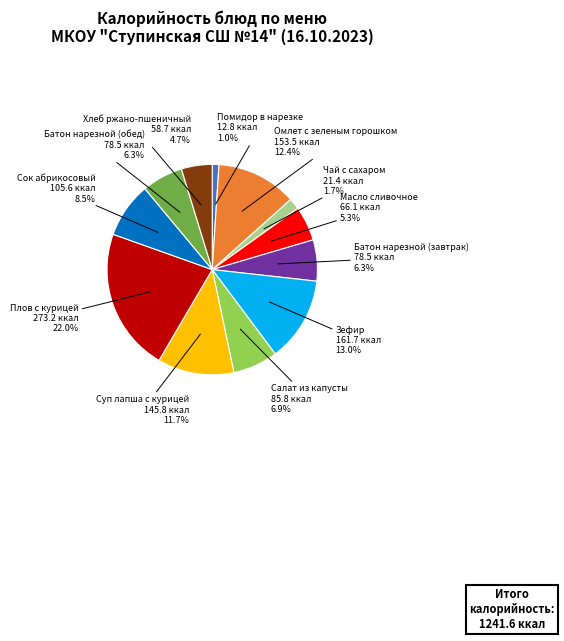

Is there a majority slice in this chart?

No